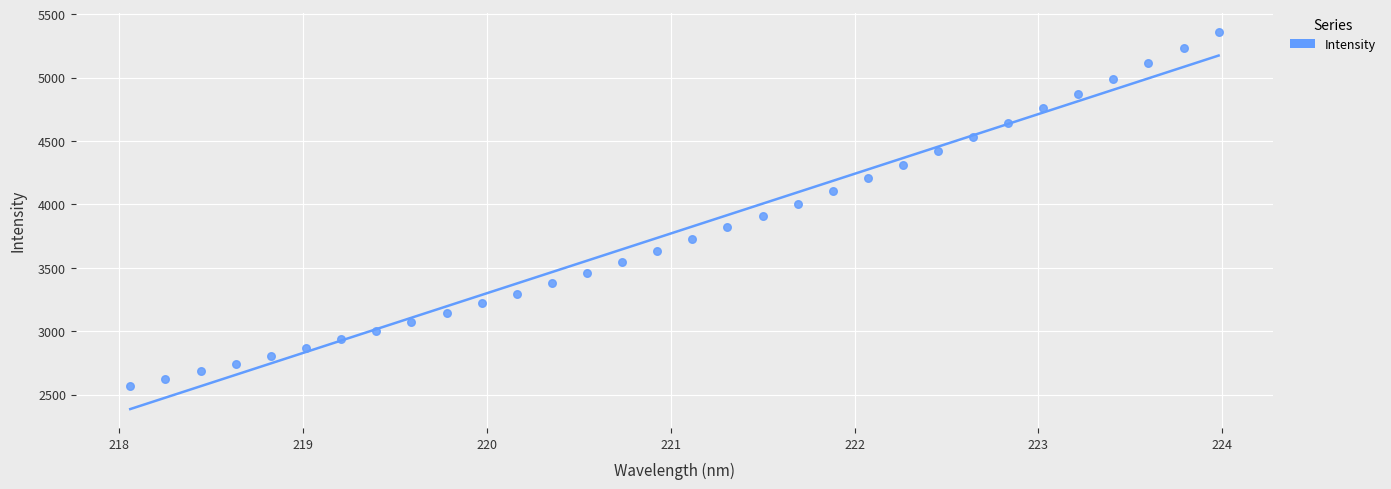

What is the range of Y values (max minus min)?

2792.1